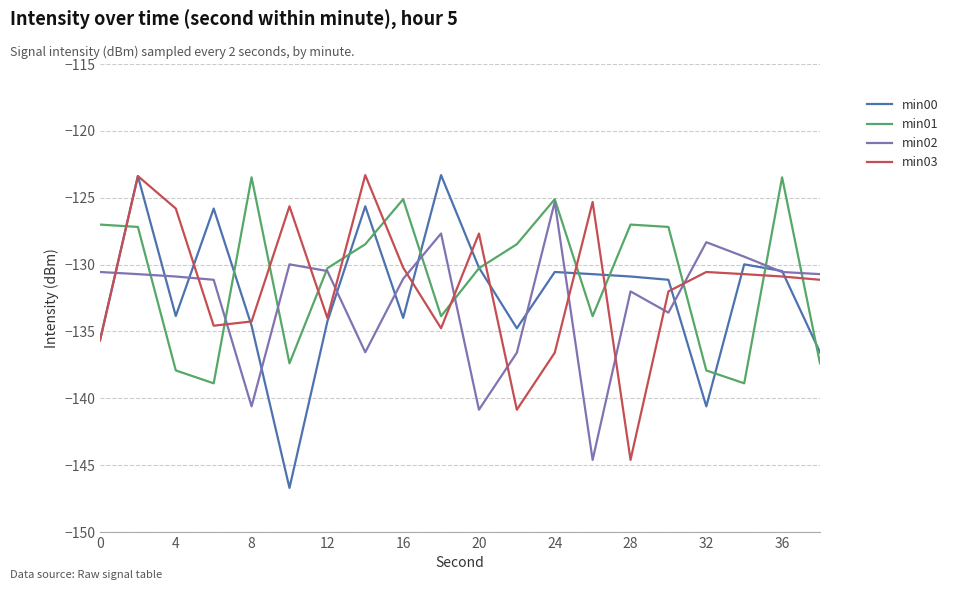

Does the chart display data point markers on the line(s)?

No